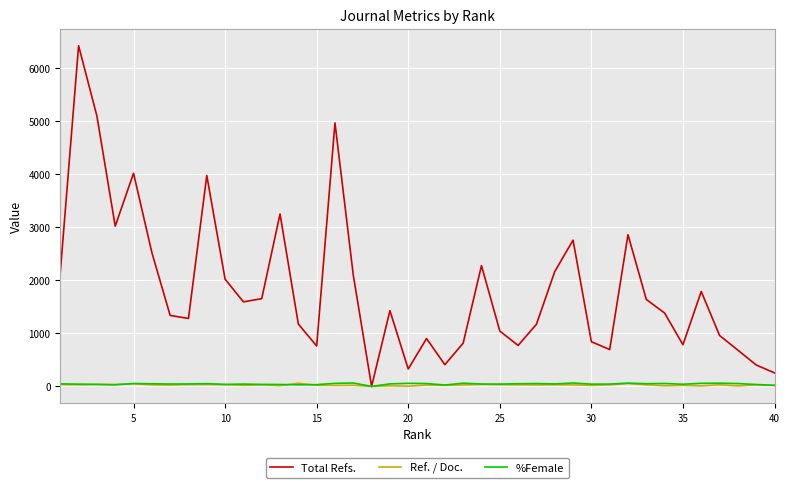

What is the difference between the maximum and minimum values in the Ref. / Doc. series?

58.7